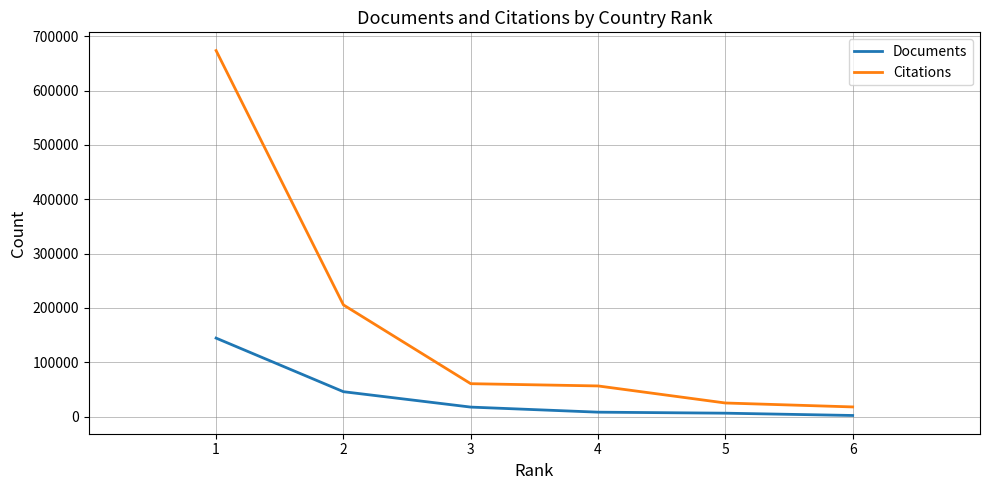

Which series has the largest total across all categories?

Citations